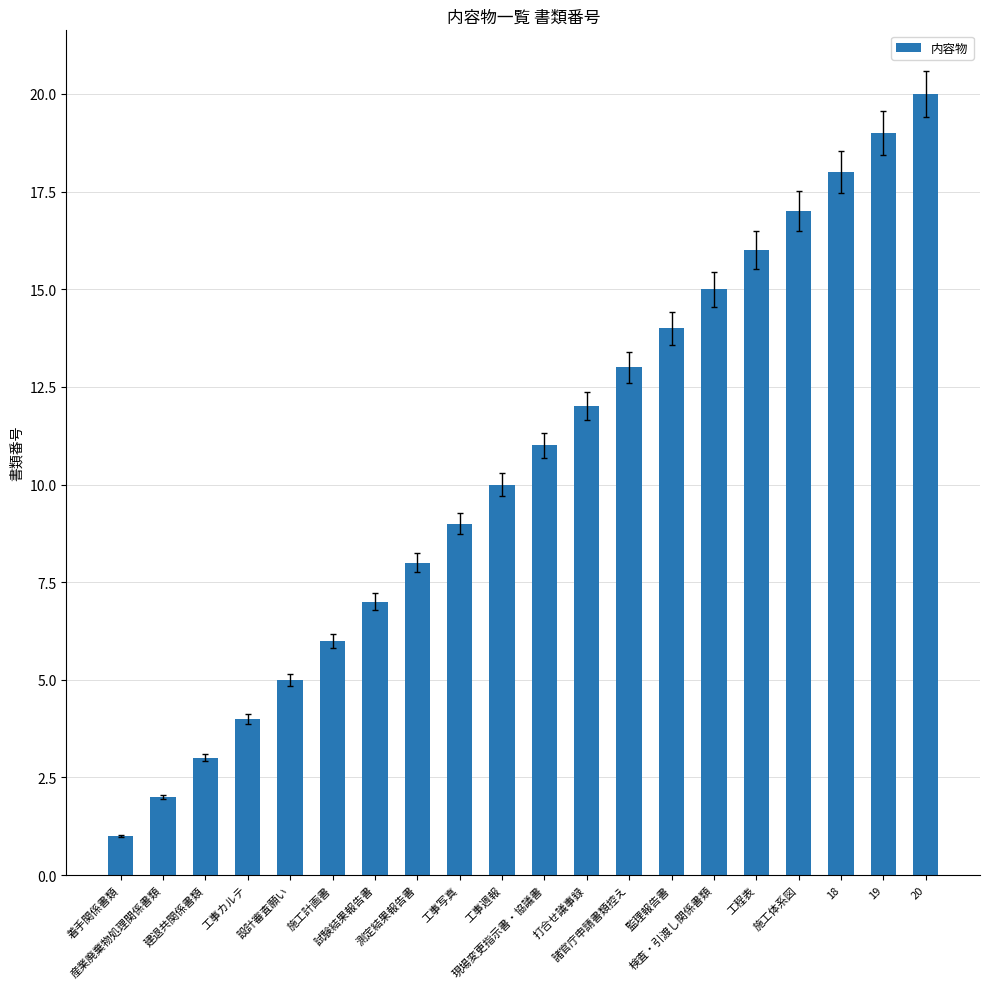

At which label is the value closest to 10?

工事週報